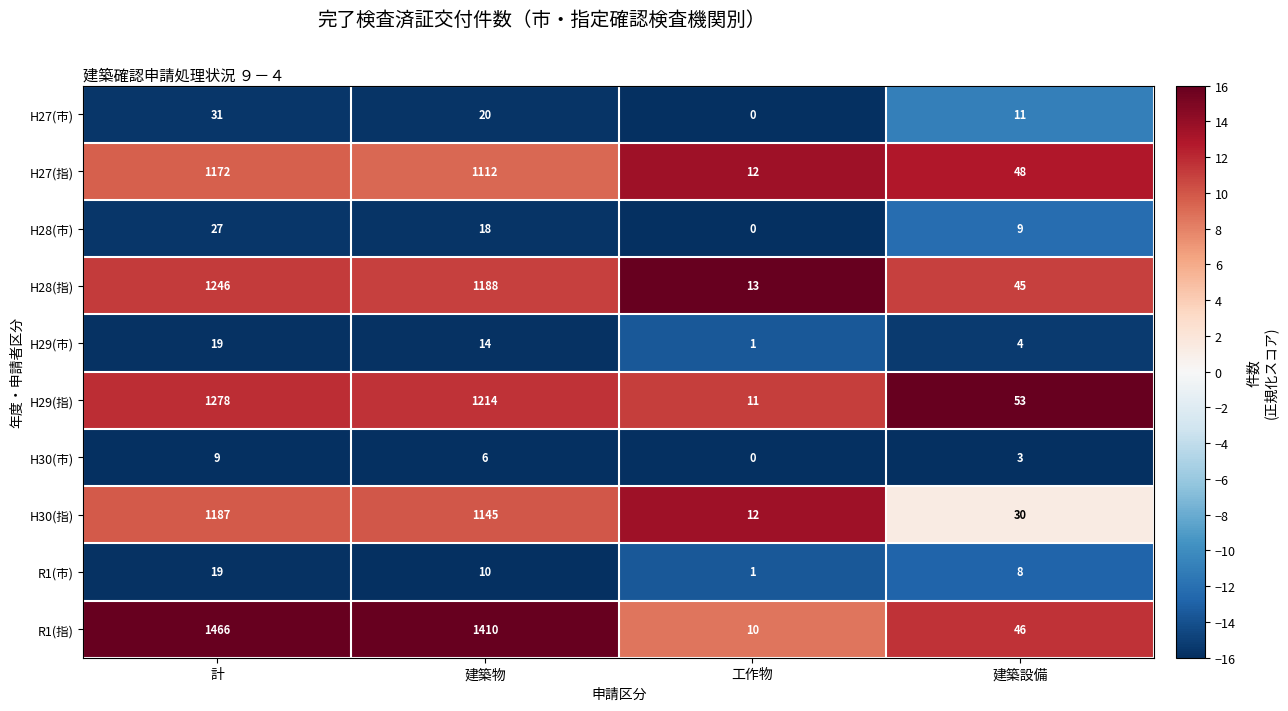

Rank the series at 建築物 from lowest to highest value.

H30(市), R1(市), H29(市), H28(市), H27(市), H27(指), H30(指), H28(指), H29(指), R1(指)